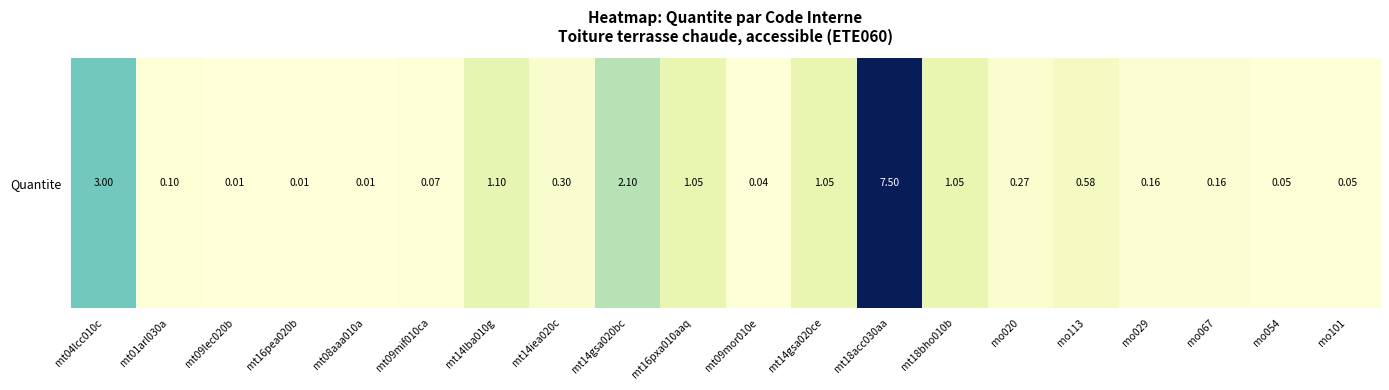

What is the difference between the second highest and minimum values?

3.0